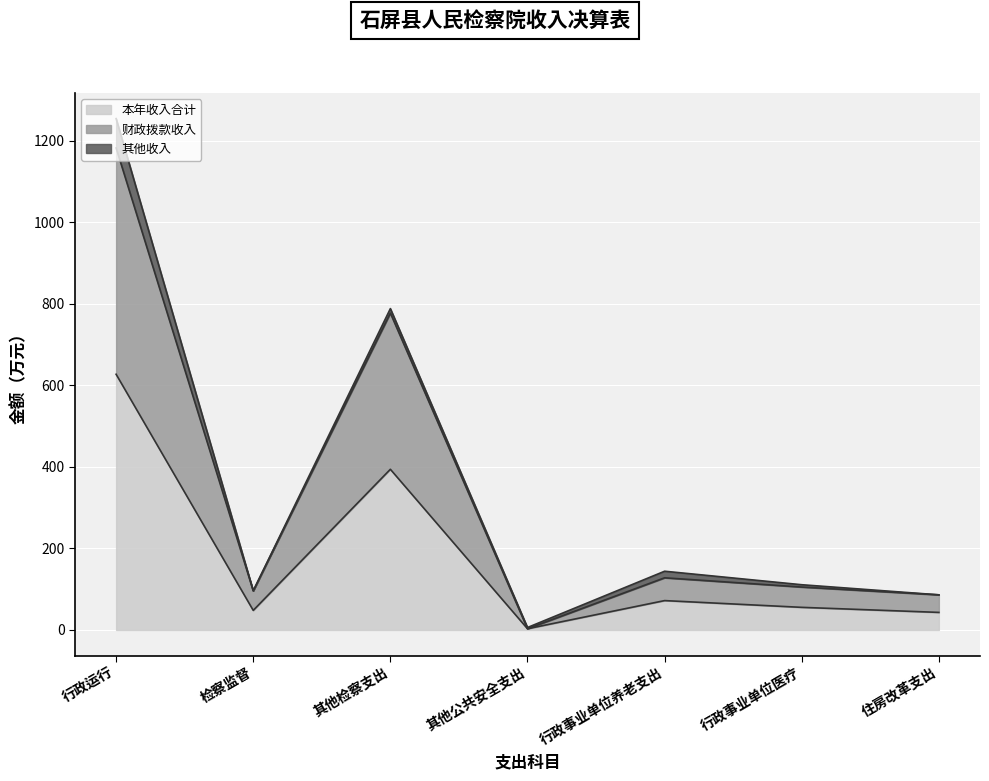

Where is 本年收入合计 nearest to the value 315?

其他检察支出